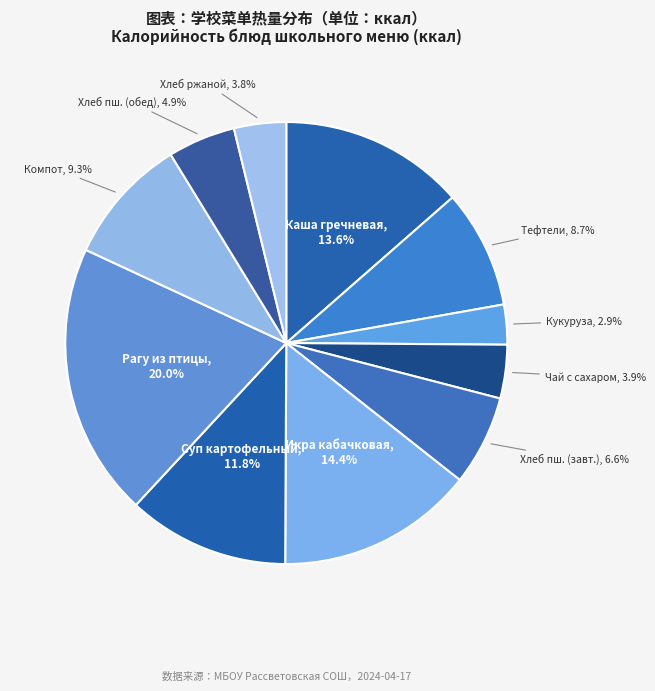

Which category has the smallest portion of the pie?

Кукуруза